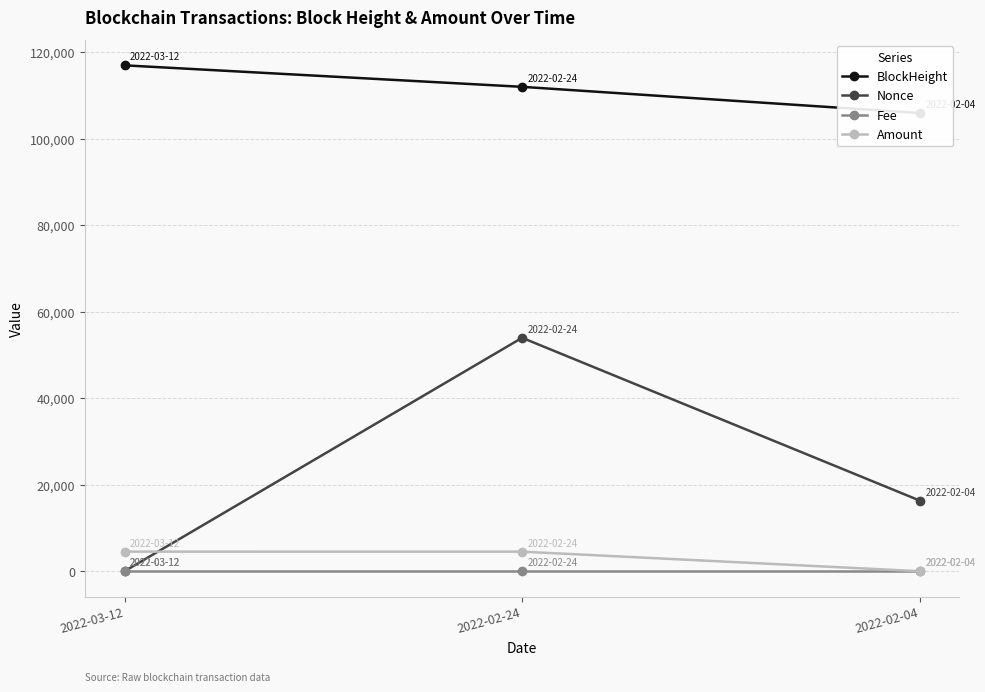

What is the label of the 3rd point from the right?

2022-03-12